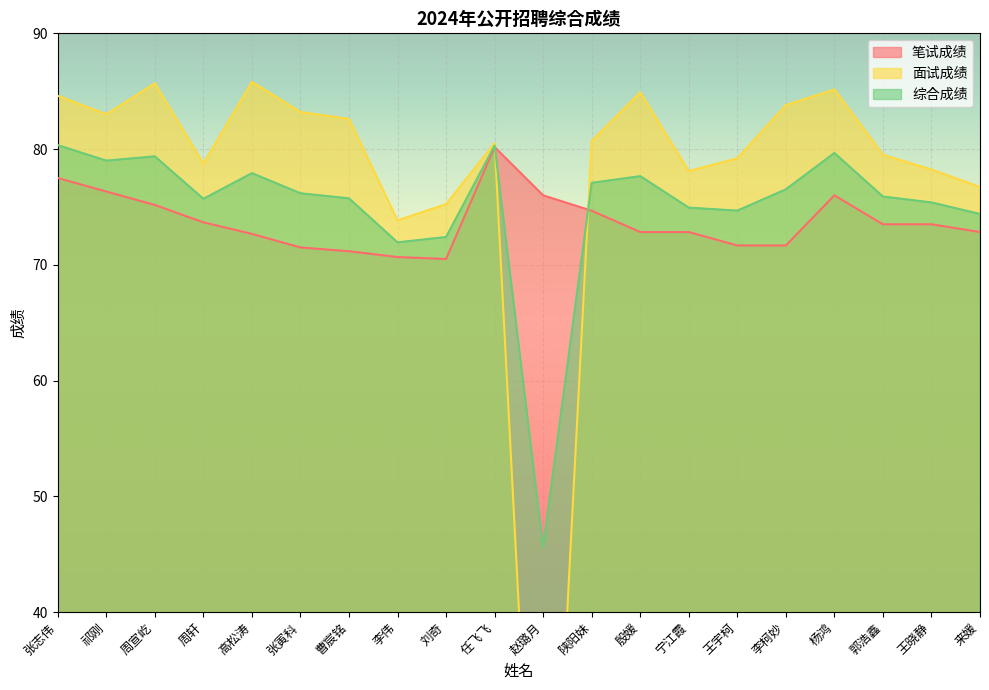

Which label corresponds to the largest value in the chart?

高松涛